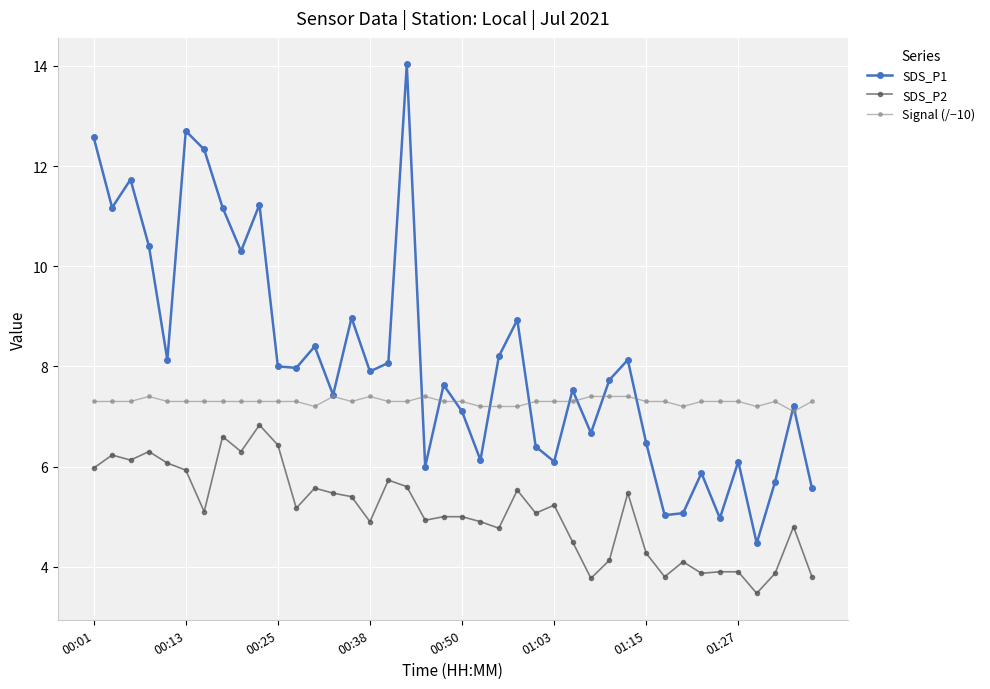

How many lines are shown in the chart?

3